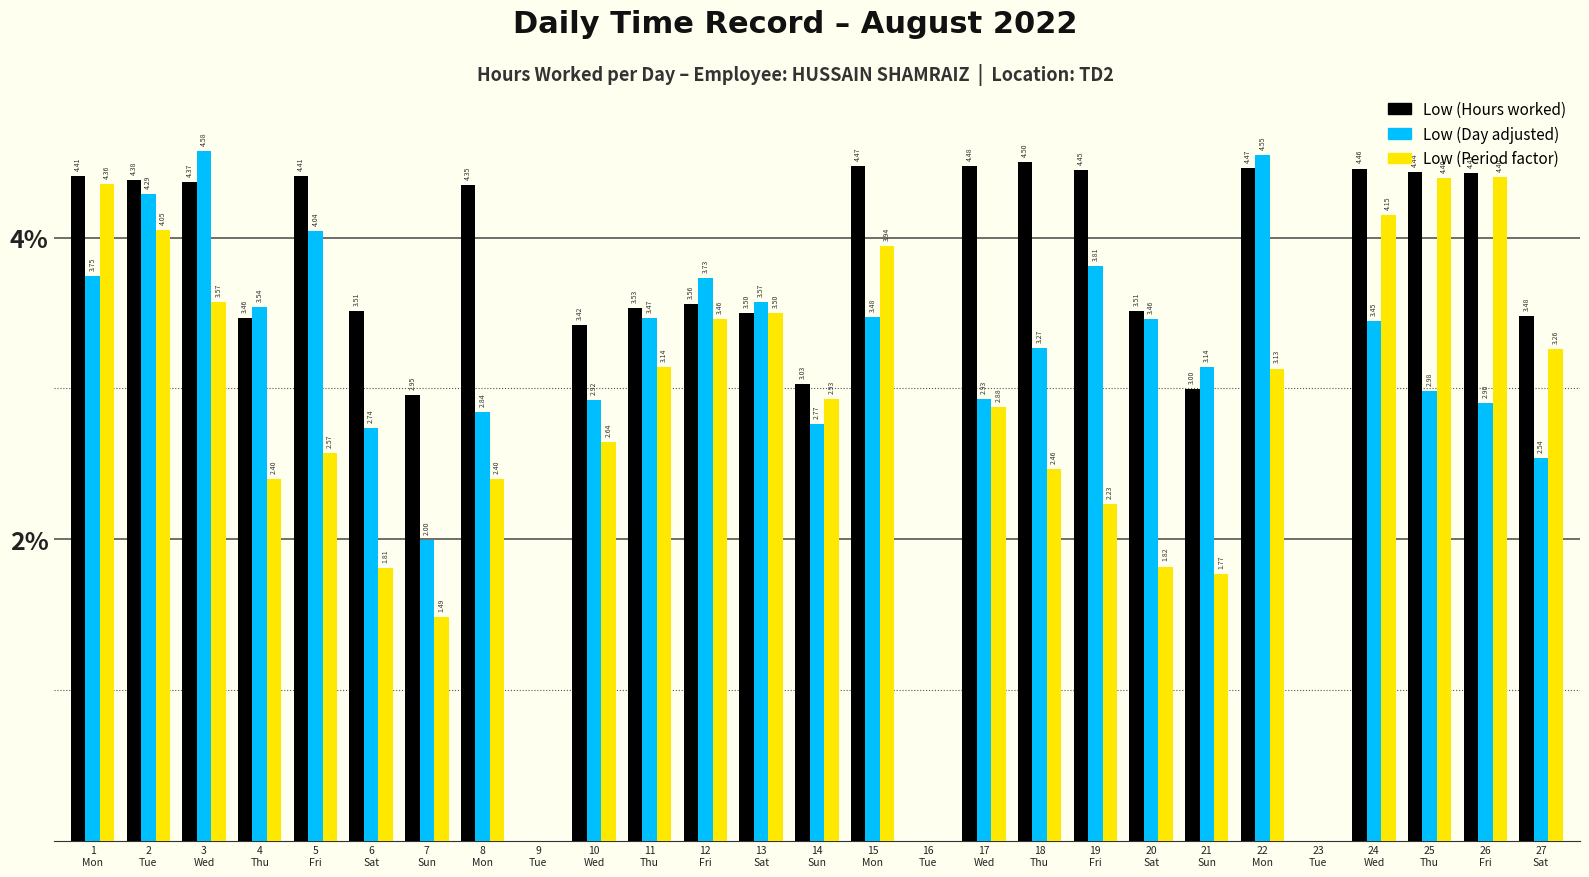

Which series has the largest total across all categories?

Low (Hours worked)